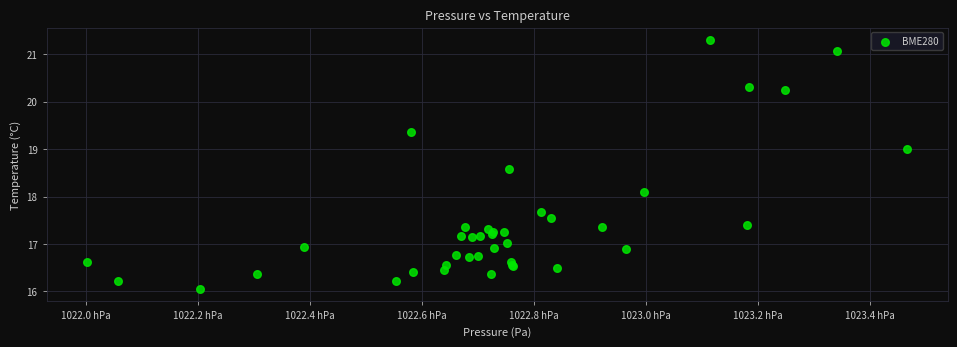

What Y value in the scatter plot is closest to 18?

18.1